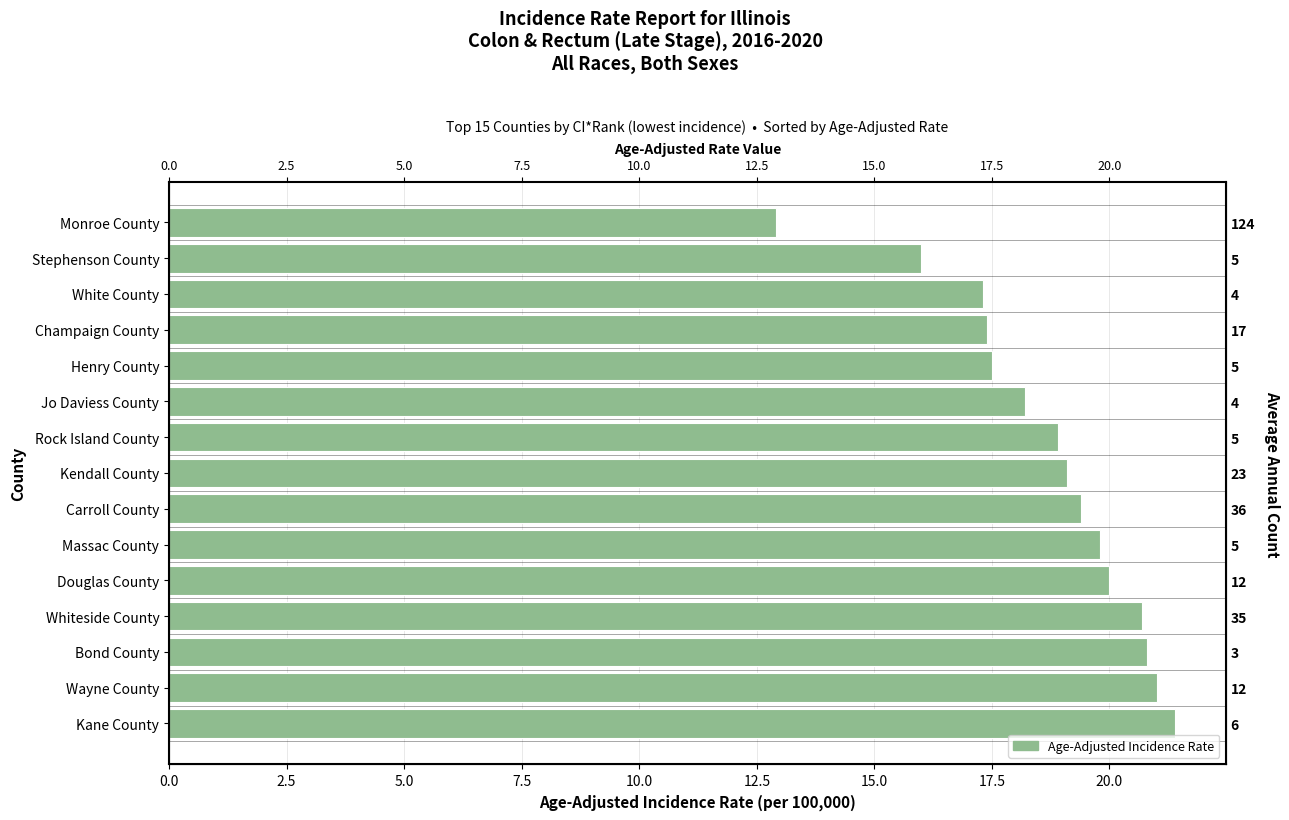

What is the maximum value shown in the chart?

21.4